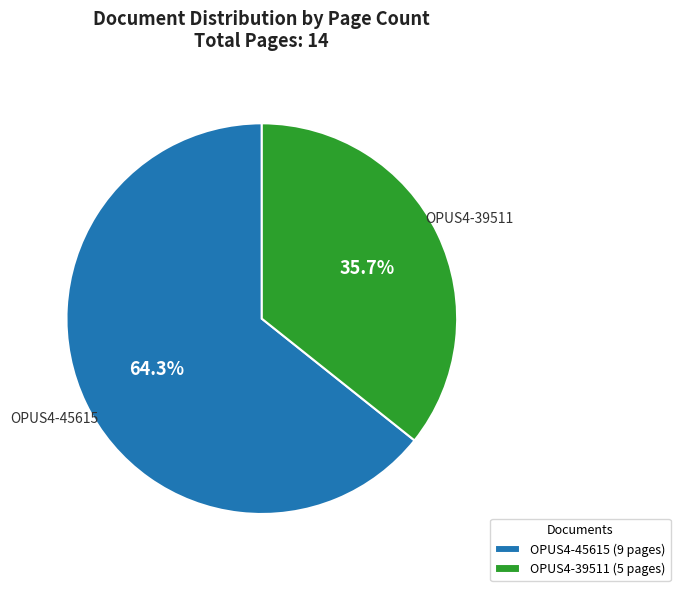

Which category has the smallest portion of the pie?

OPUS4-39511